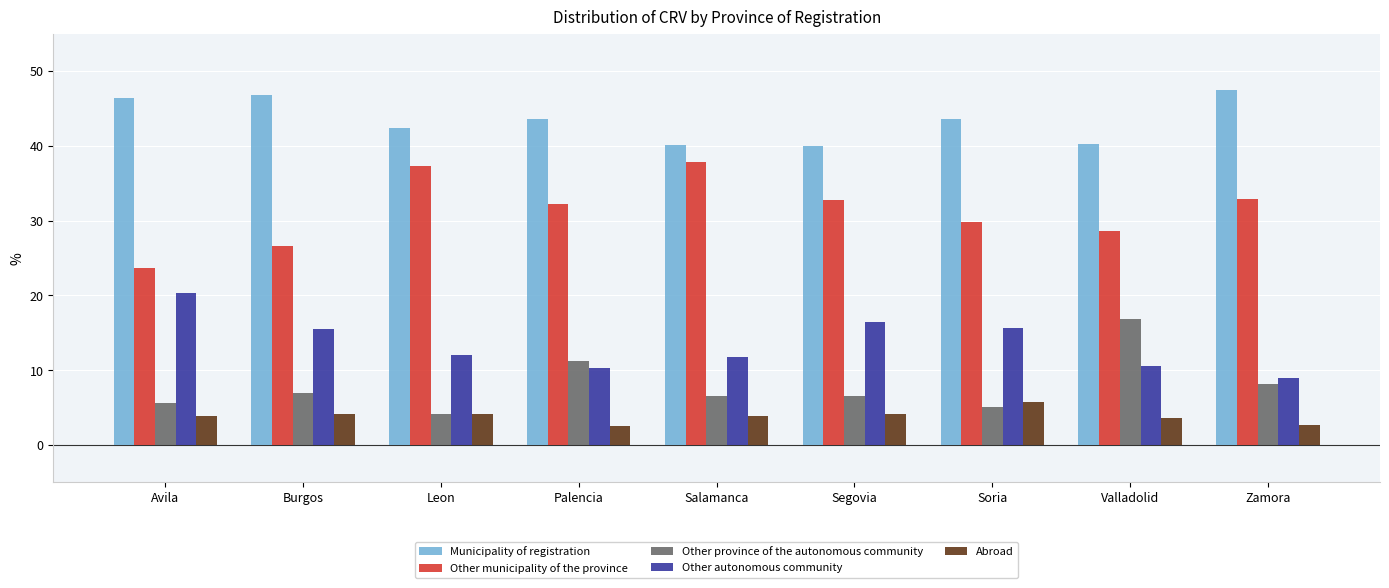

Which series has the largest total across all categories?

Municipality of registration